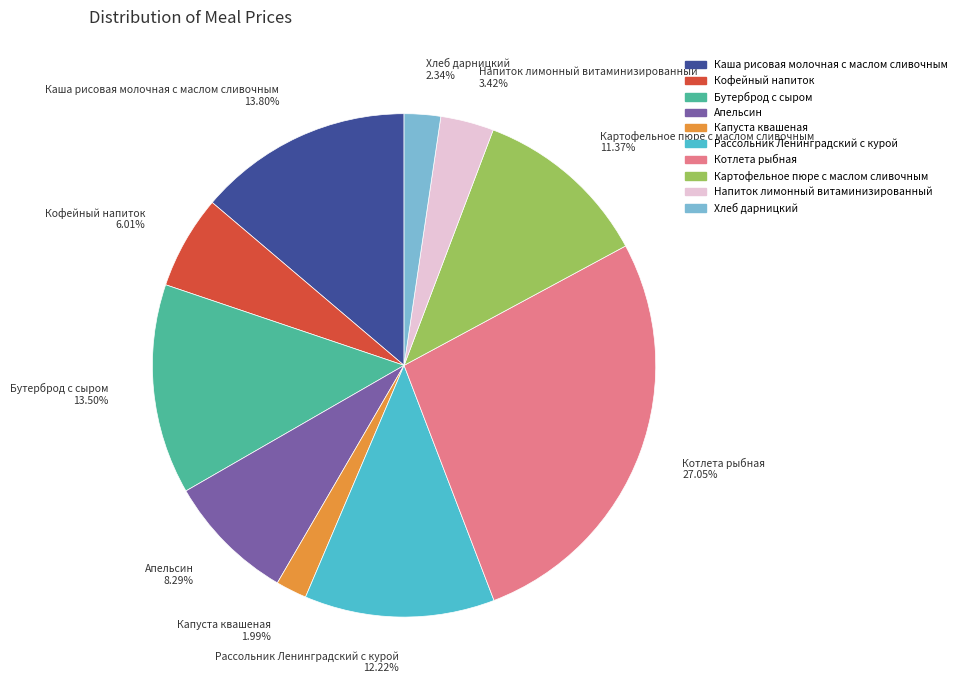

Is it true that Кофейный напиток is 6% of the pie?

True